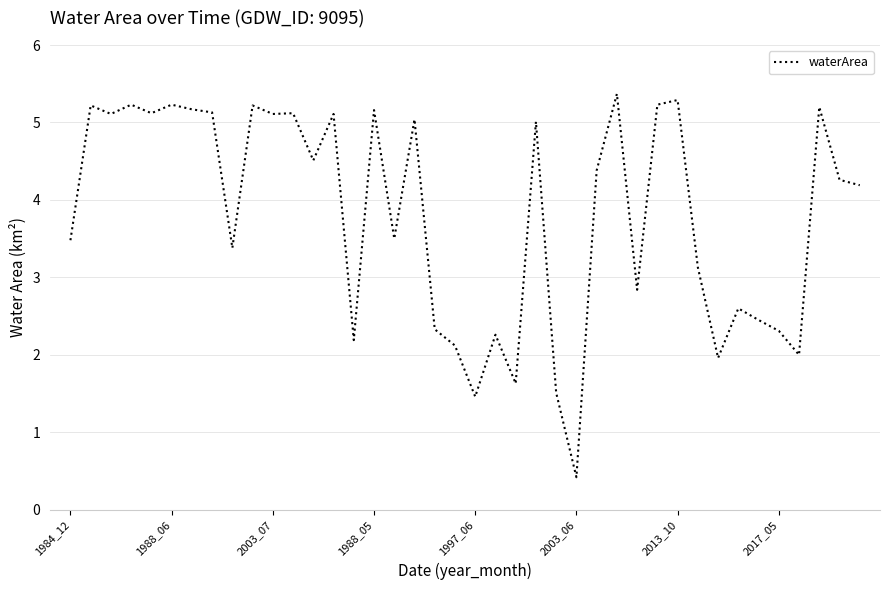

What is the minimum value shown in the chart?

0.4